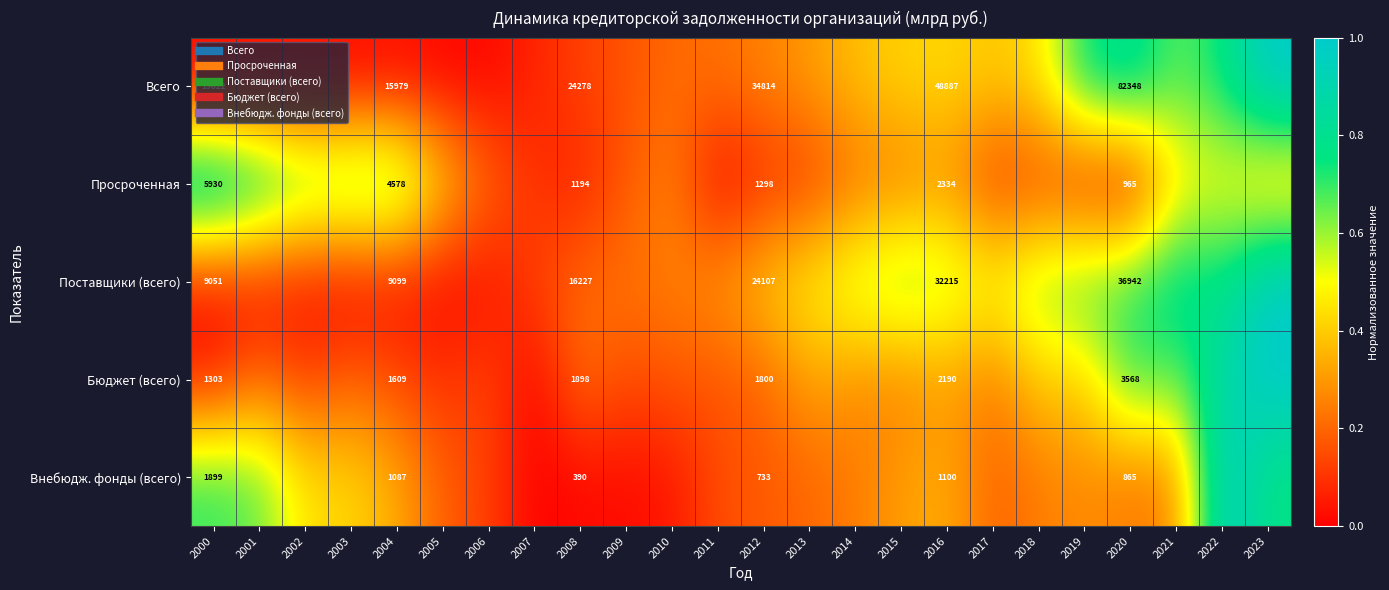

At how many categories does at least one series exceed 0?

24